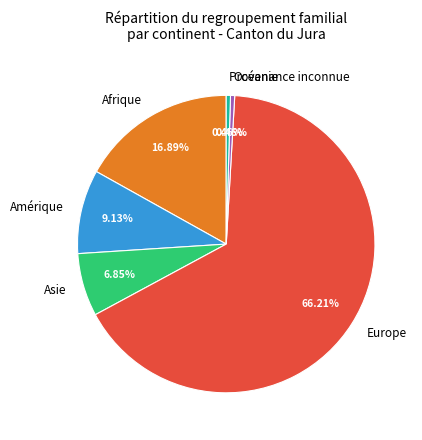

To the nearest percent, what is the combined percentage of Afrique and Océanie?

17%